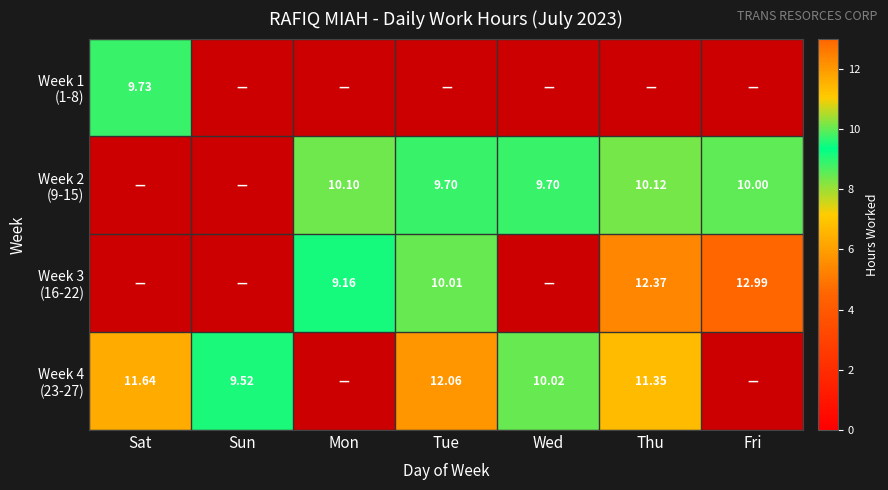

How many series are shown in this chart?

4